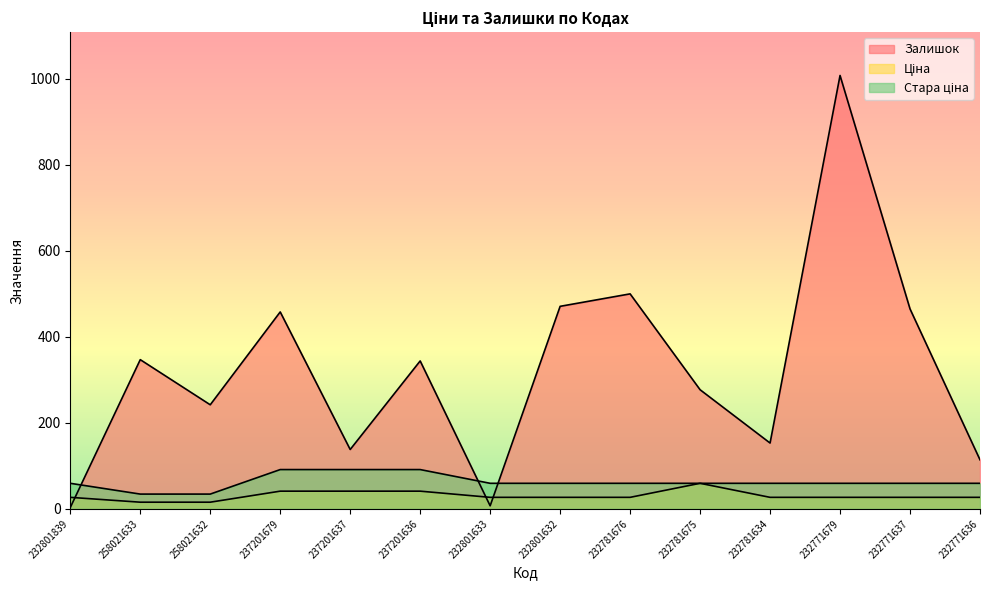

True or false: Ціна and Стара ціна cross at least once.

False